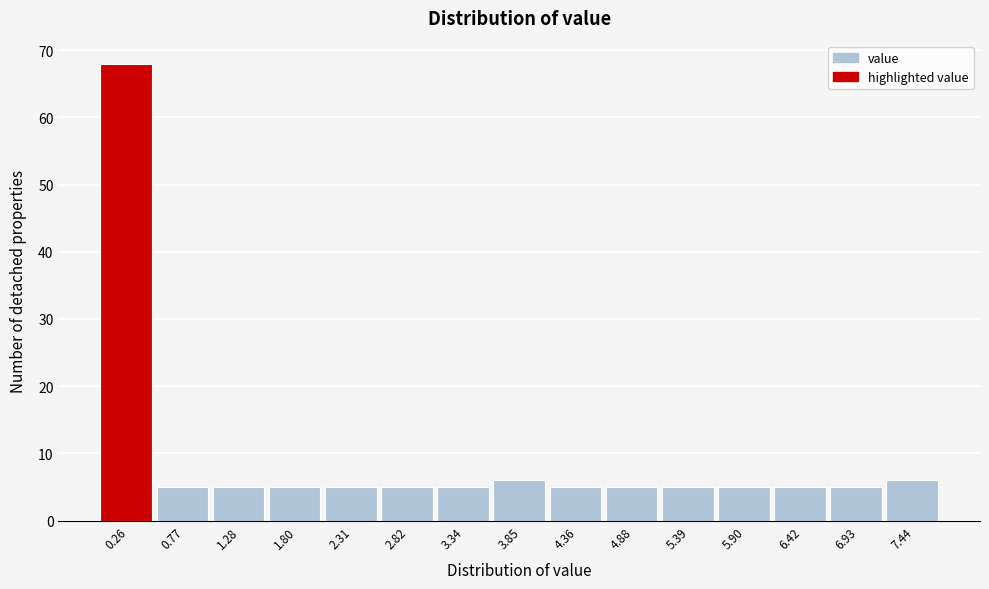

Reading left to right, transcribe this chart: for each bar, give the range it covers on the x-axis and its height. Neither the bar edges nor the heights are printed on the chart, so give them approximately, as read against the axes.

0.0 to 0.5: 68
0.5 to 1.0: 5
1.0 to 1.5: 5
1.5 to 2.1: 5
2.1 to 2.6: 5
2.6 to 3.1: 5
3.1 to 3.6: 5
3.6 to 4.1: 6
4.1 to 4.6: 5
4.6 to 5.1: 5
5.1 to 5.6: 5
5.6 to 6.2: 5
6.2 to 6.7: 5
6.7 to 7.2: 5
7.2 to 7.7: 6